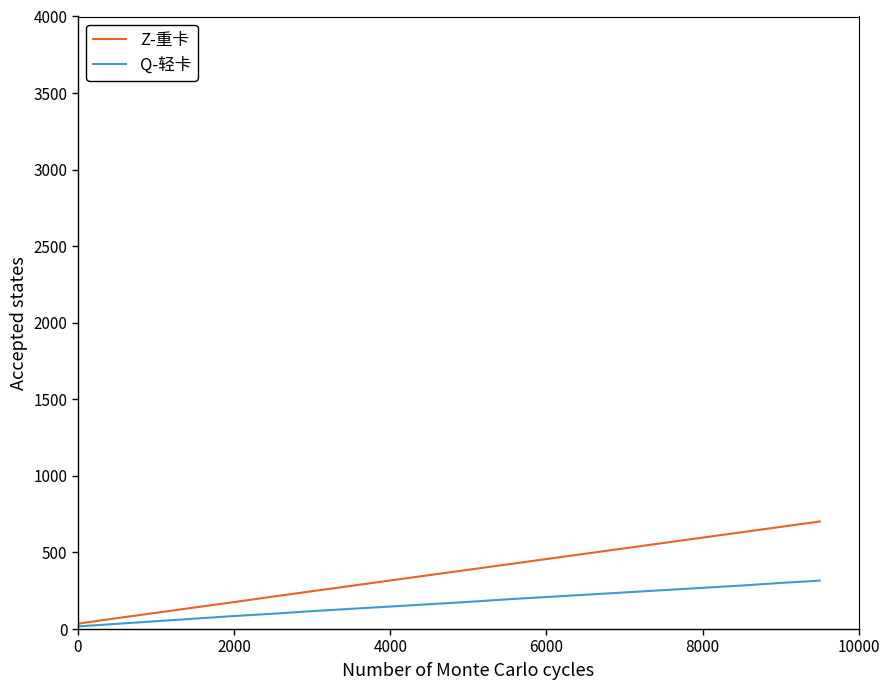

Which series has the widest spread of values?

Z-重卡